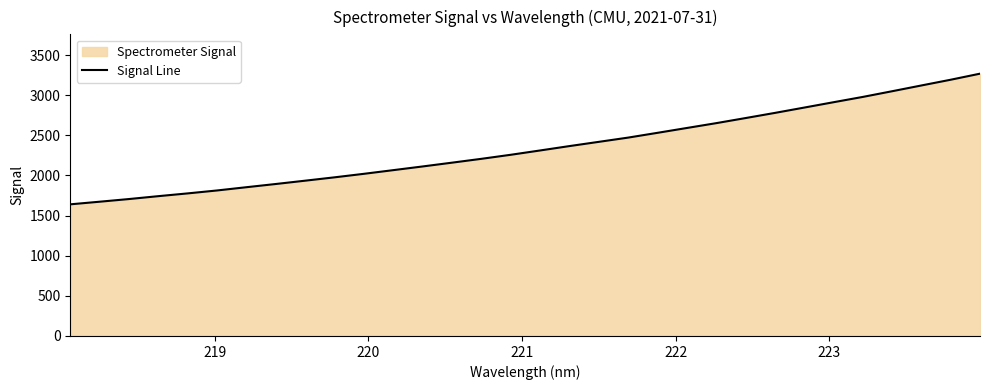

What is the smallest value displayed?

1640.4